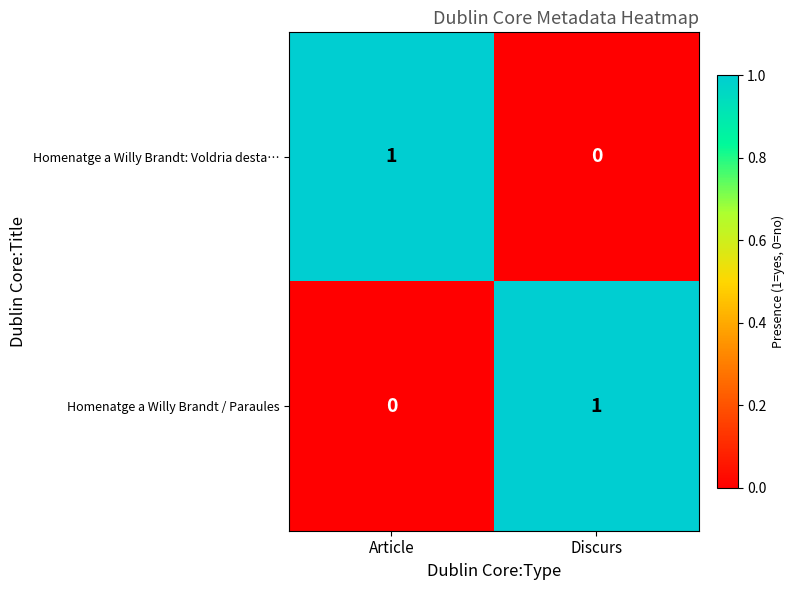

At how many categories does at least one series exceed 0?

2